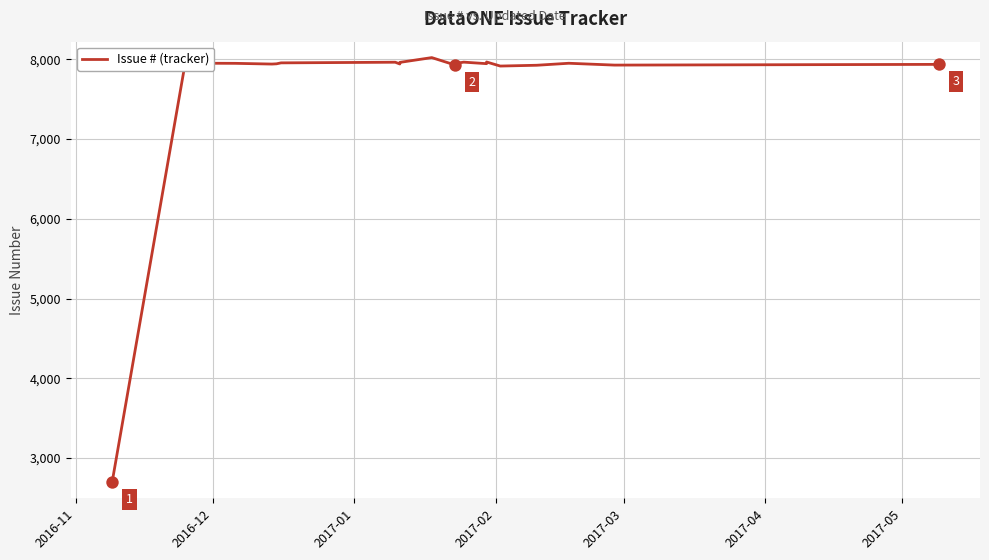

Between 2017-05 and 2017-02, which is larger?

2017-05